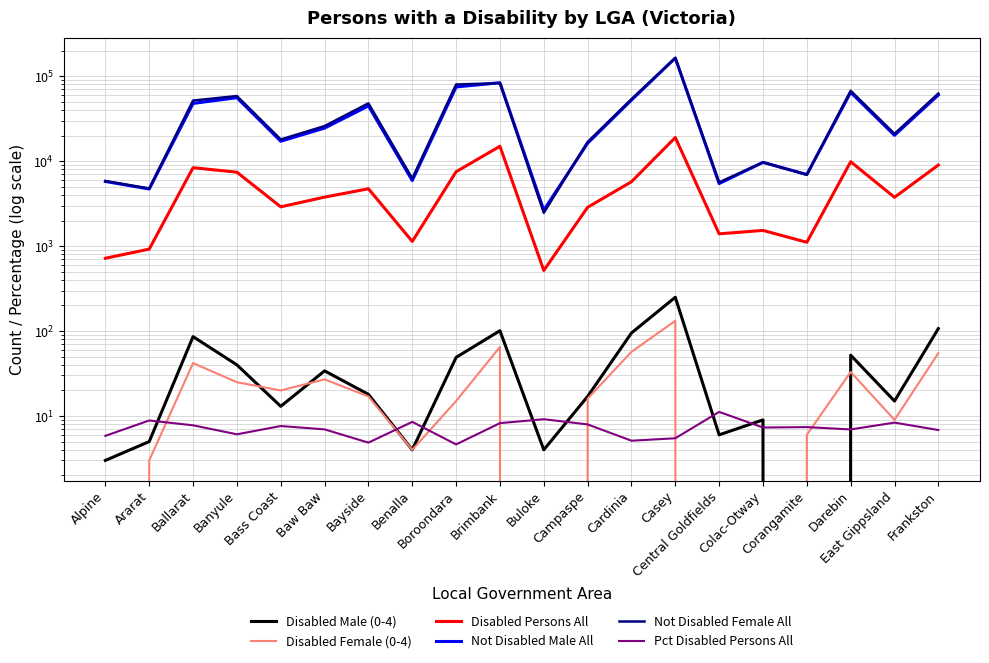

List the series in order of their peak value, lowest first.

Pct Disabled Persons All, Disabled Female (0-4), Disabled Male (0-4), Disabled Persons All, Not Disabled Male All, Not Disabled Female All